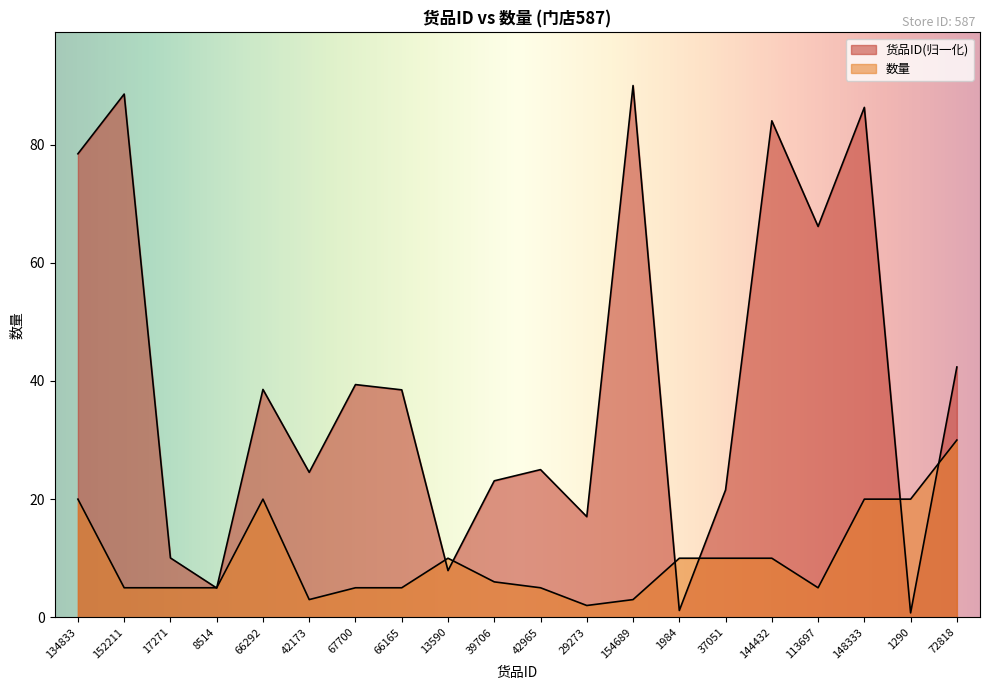

At which label does 数量 reach its minimum?

29273